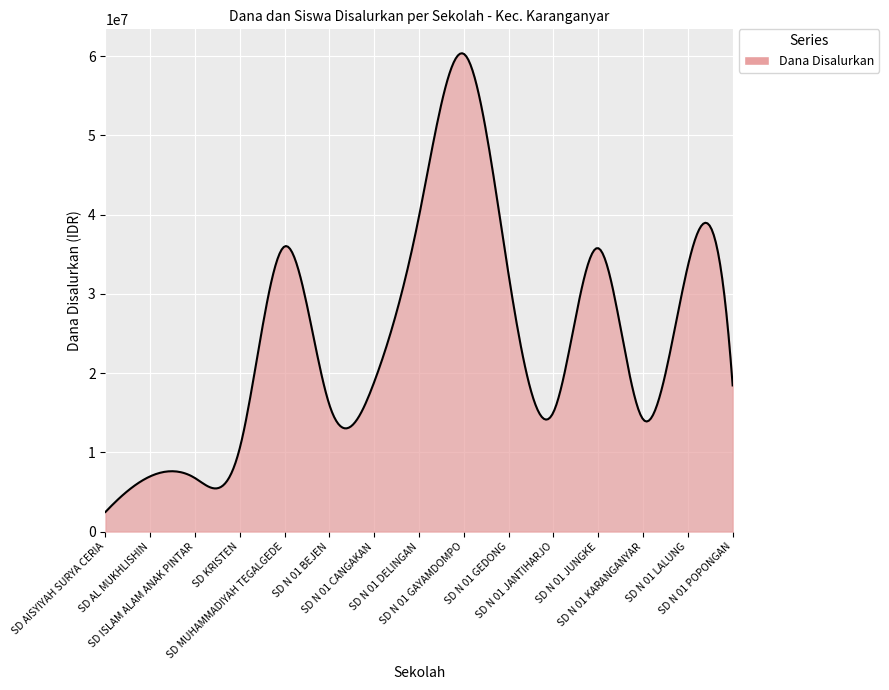

What is the greatest value displayed?

60380458.9